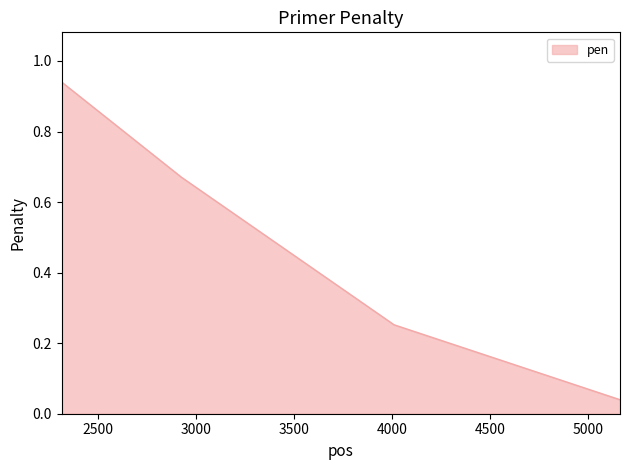

True or false: there are more than 1 points higher than both neighbors.

False